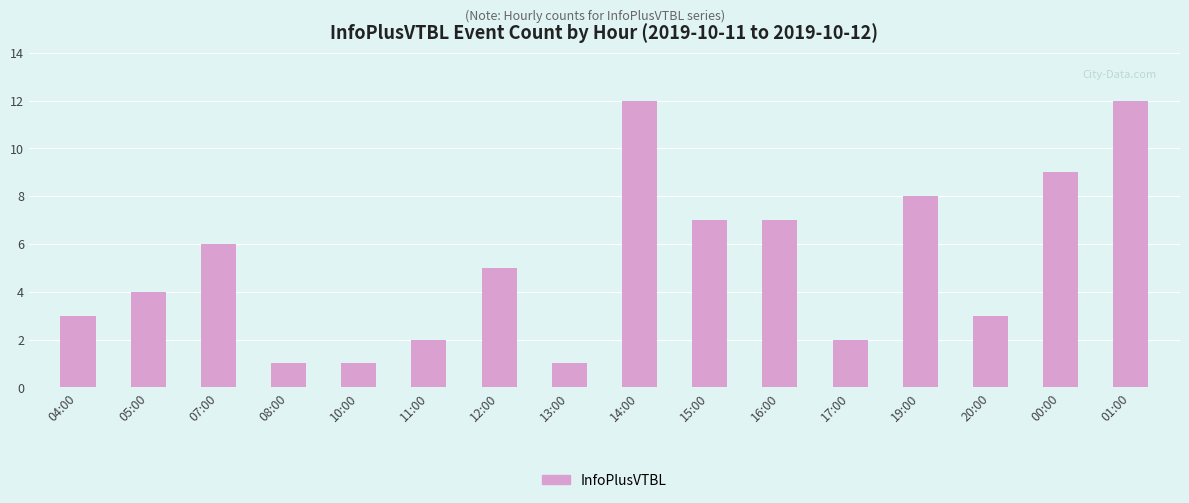

Reading left to right, transcribe all the data shown in this chart.

04:00=3	05:00=4	07:00=6	08:00=1	10:00=1	11:00=2	12:00=5	13:00=1	14:00=12	15:00=7	16:00=7	17:00=2	19:00=8	20:00=3	00:00=9	01:00=12